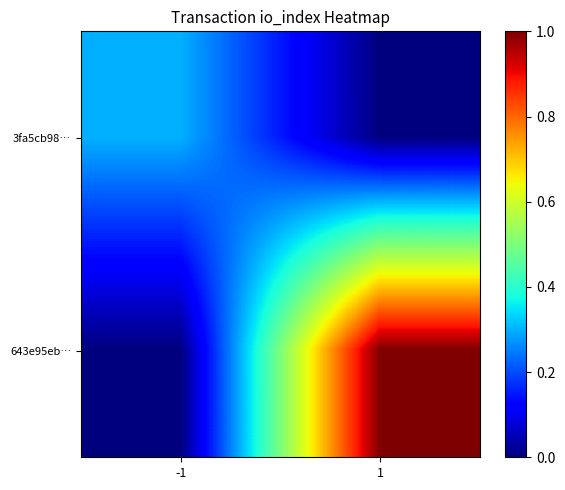

How many series are shown in this chart?

2